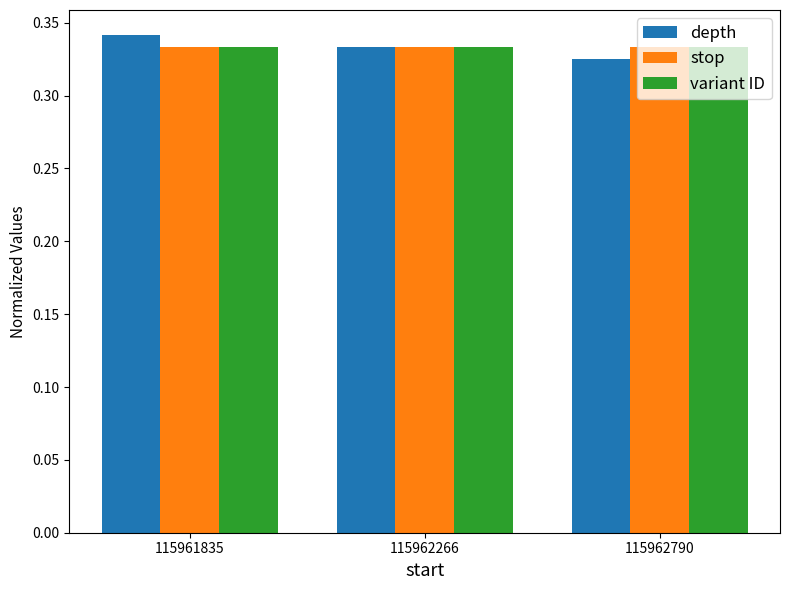

Which label corresponds to the largest value in the chart?

115961835